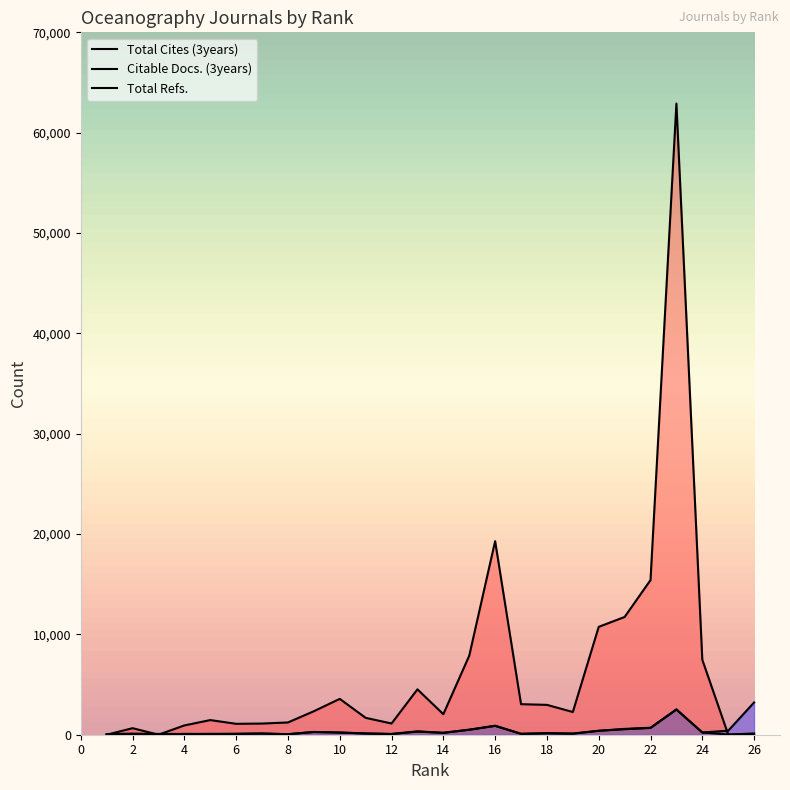

Which series ends up on top after the final intersection of Citable Docs. (3years) and Total Refs.?

Total Refs.